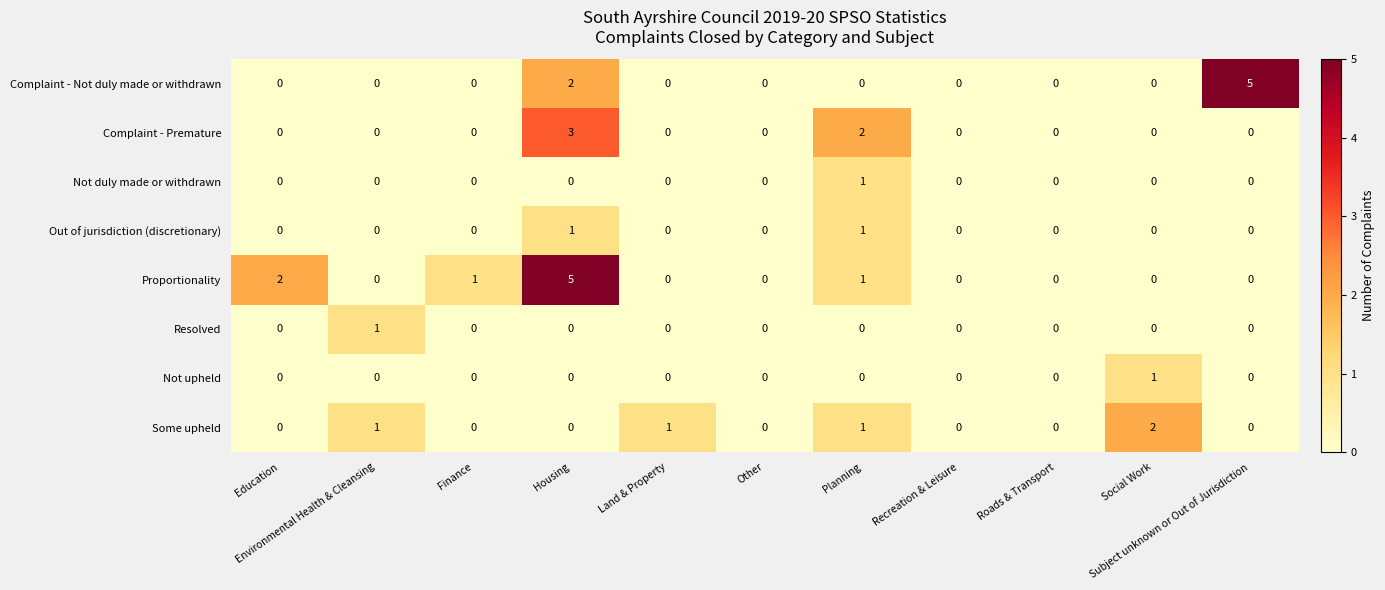

What is the difference between the highest and lowest values at Land & Property?

1